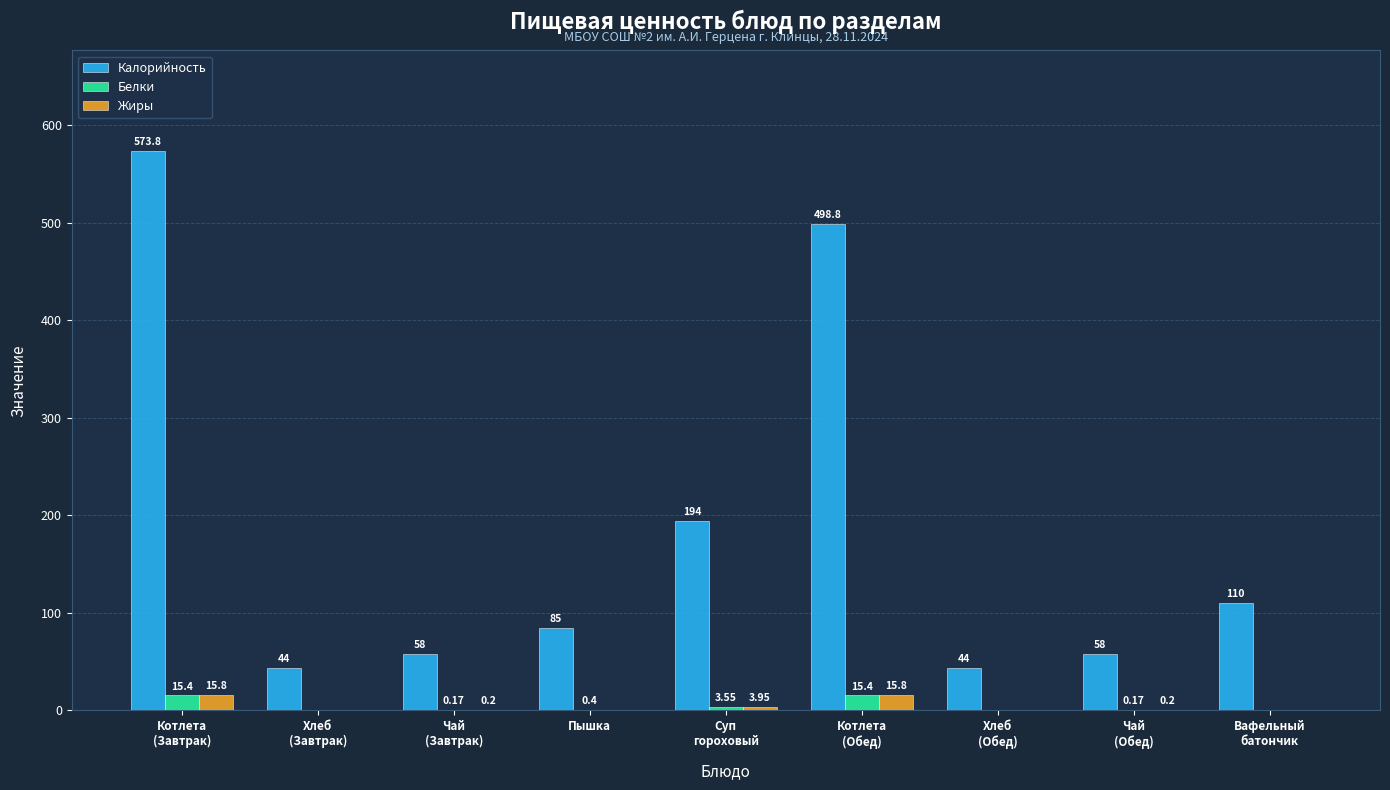

True or false: Белки has a value of 0.2 at Чай
(Обед).

True